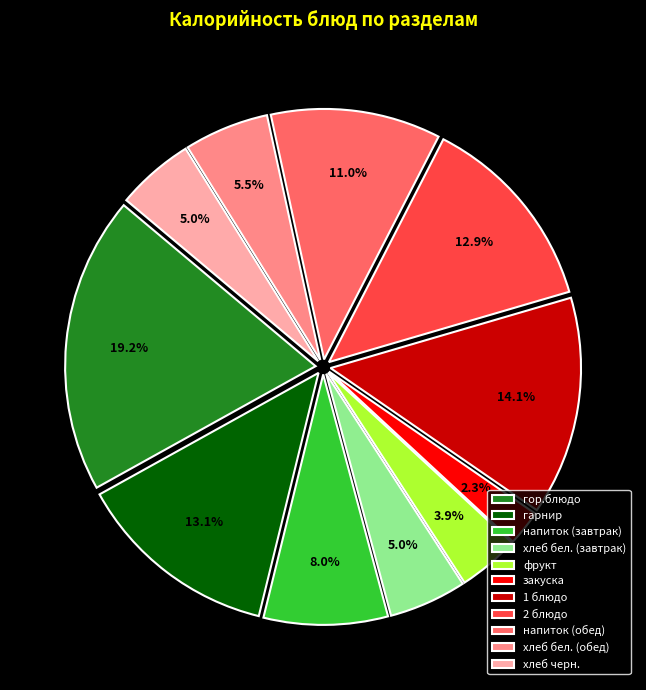

How many segments does this pie chart have?

11